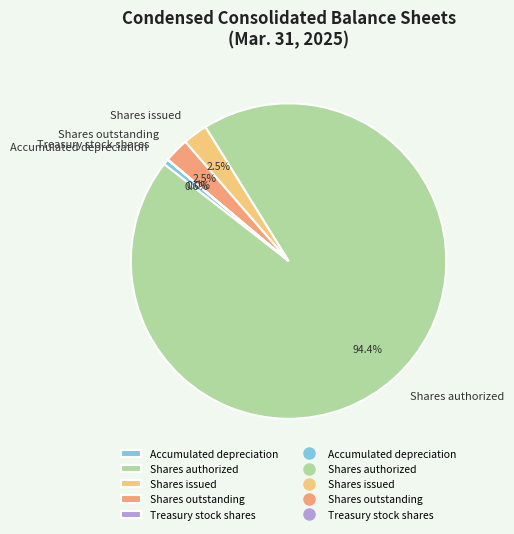

Between Shares issued and Shares authorized, which is larger?

Shares authorized